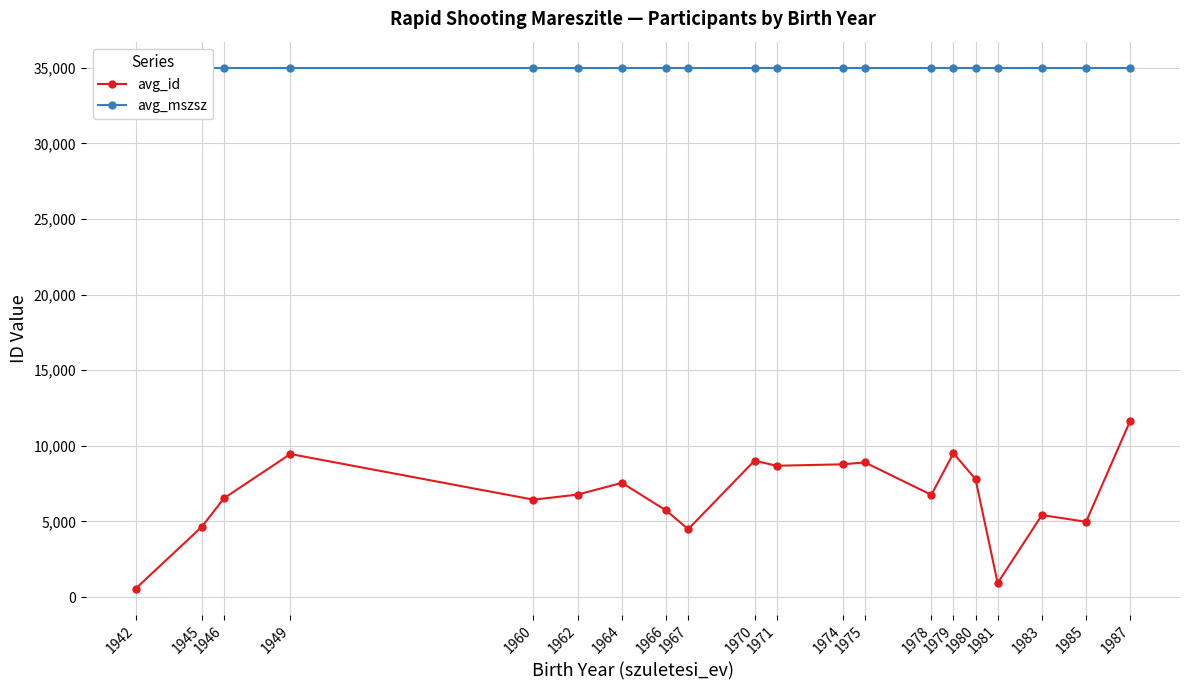

Is it true that avg_mszsz equals 35012 at 1985?

True